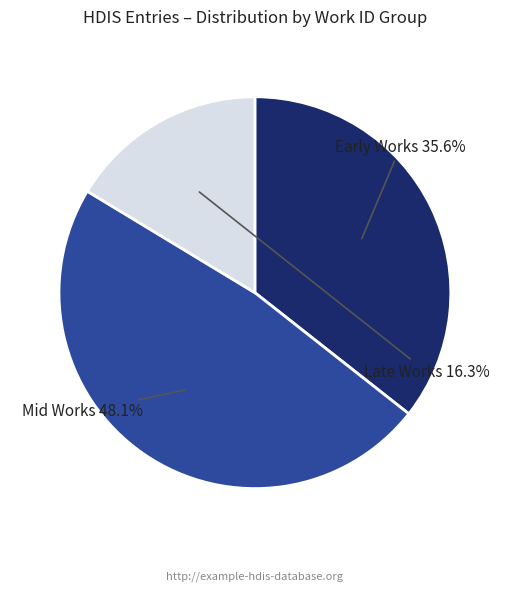

Does any single category account for the majority?

No